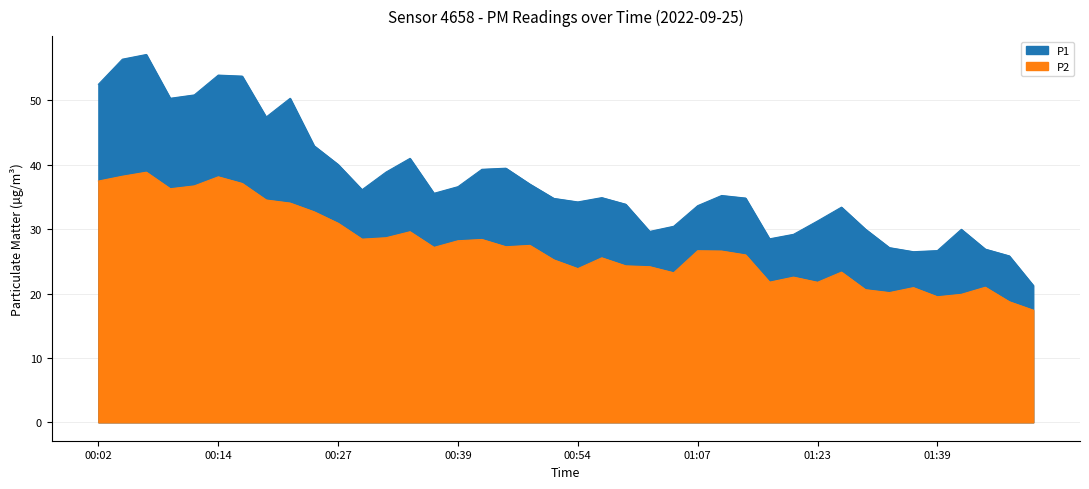

How many interior local peaks does the P1 series have?

9